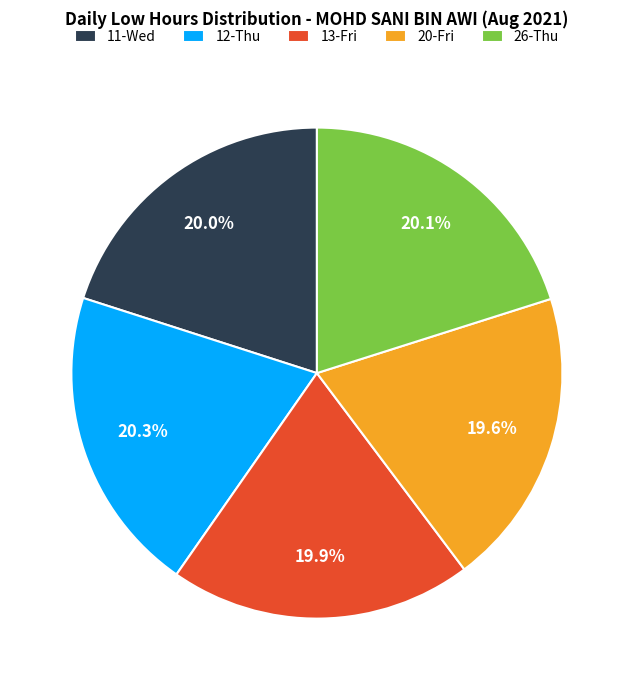

Is the sum of 13-Fri and 26-Thu greater than half?

No